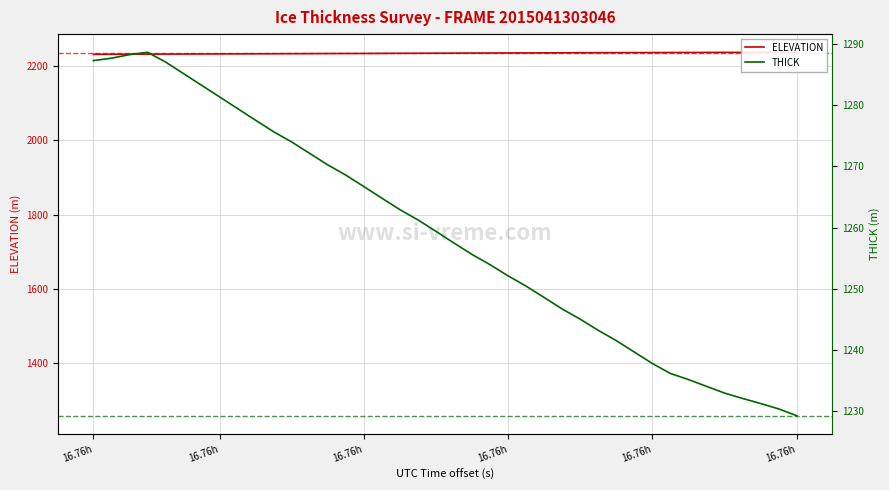

Is the value of THICK at 9 greater than the value of ELEVATION at 36?

No